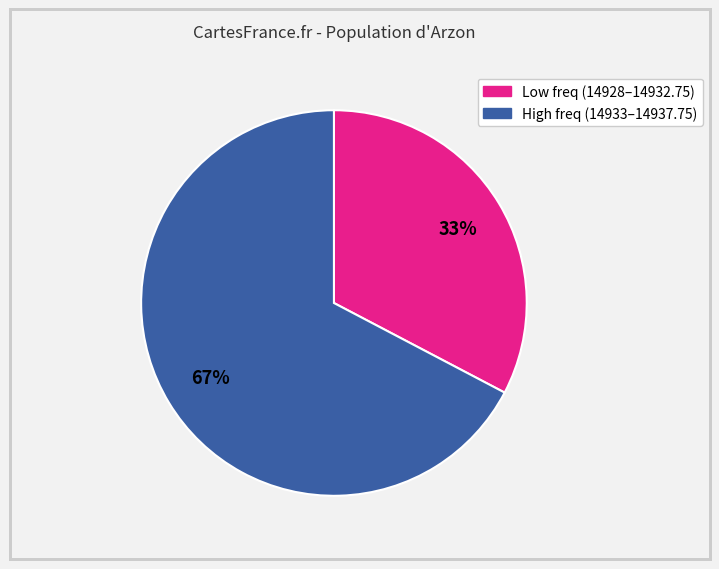

To the nearest percent, what is the average slice percentage?

50%